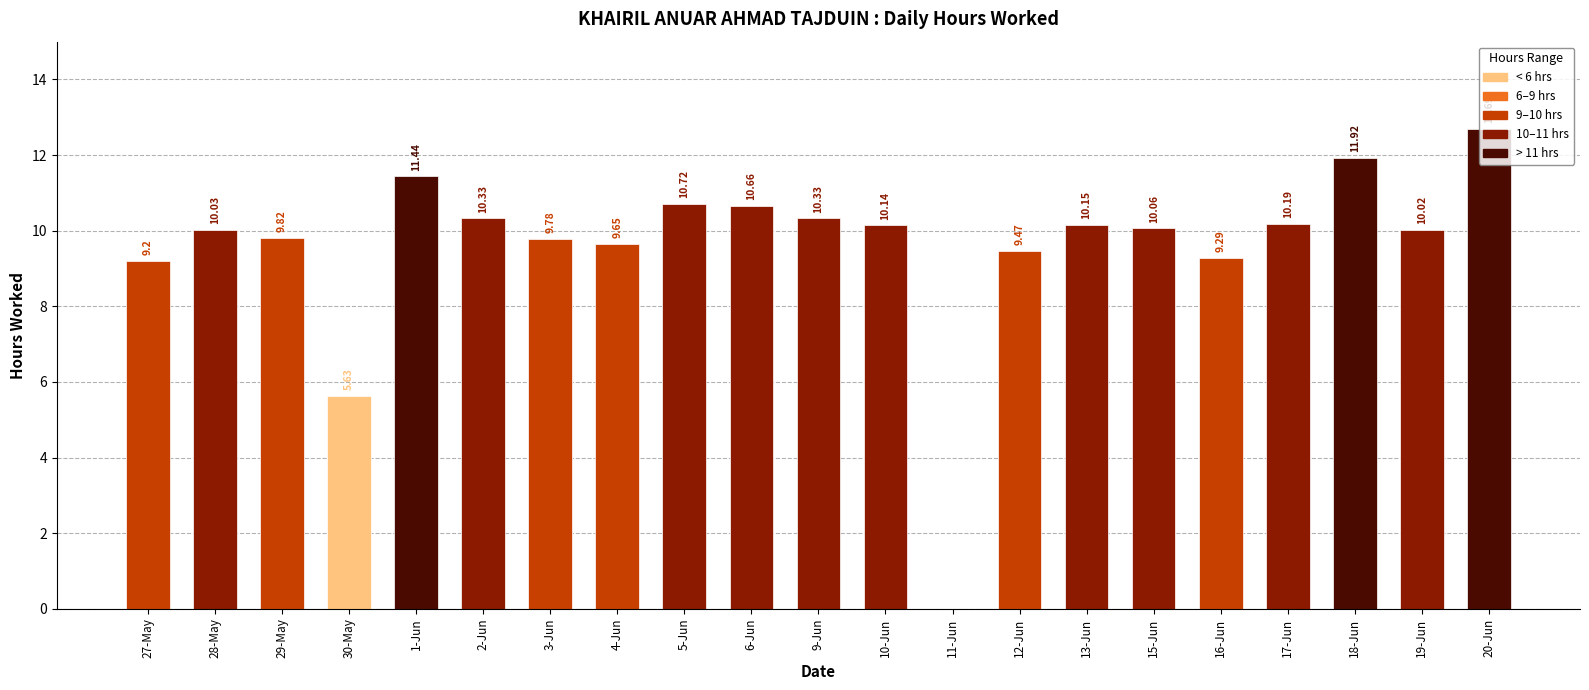

At which category does the chart reach its peak across all series?

20-Jun